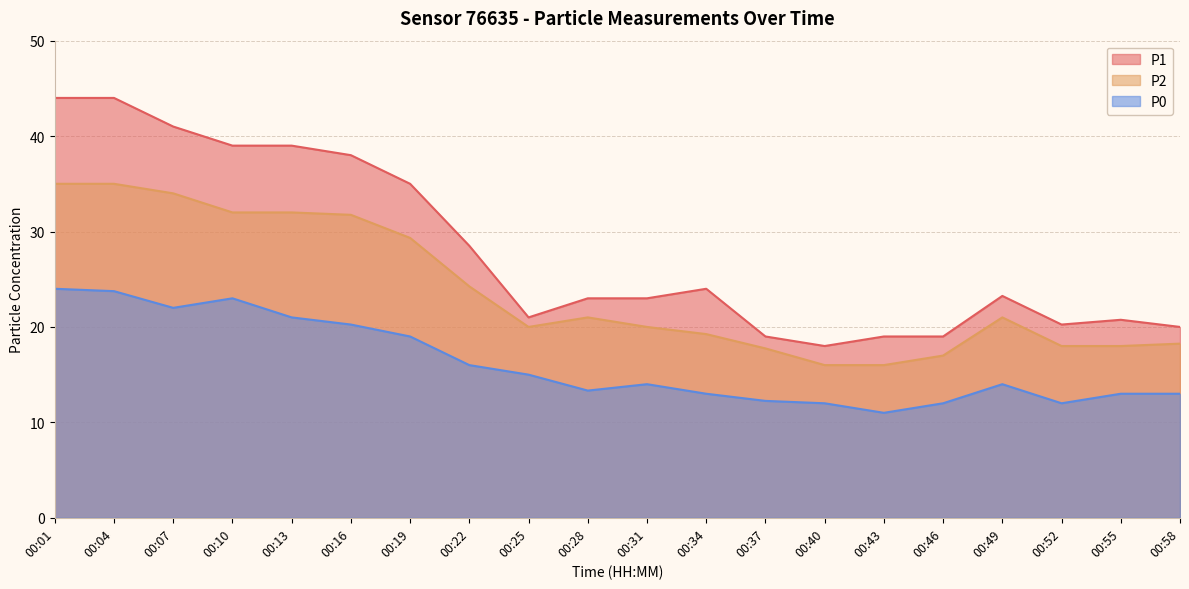

Where does the P0 series first go above 14?

00:01